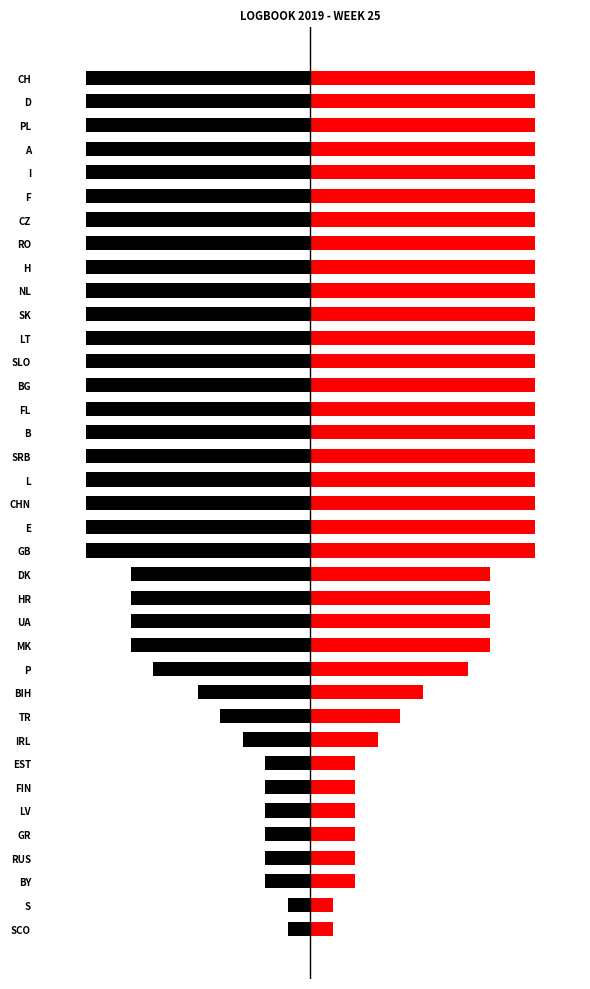

Is it true that Left equals -1 at S?

True